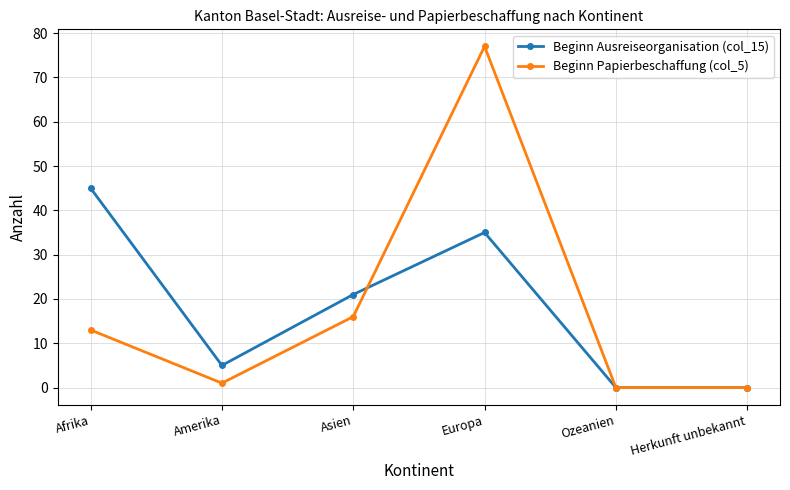

How many interior local peaks does the Beginn Ausreiseorganisation (col_15) series have?

1